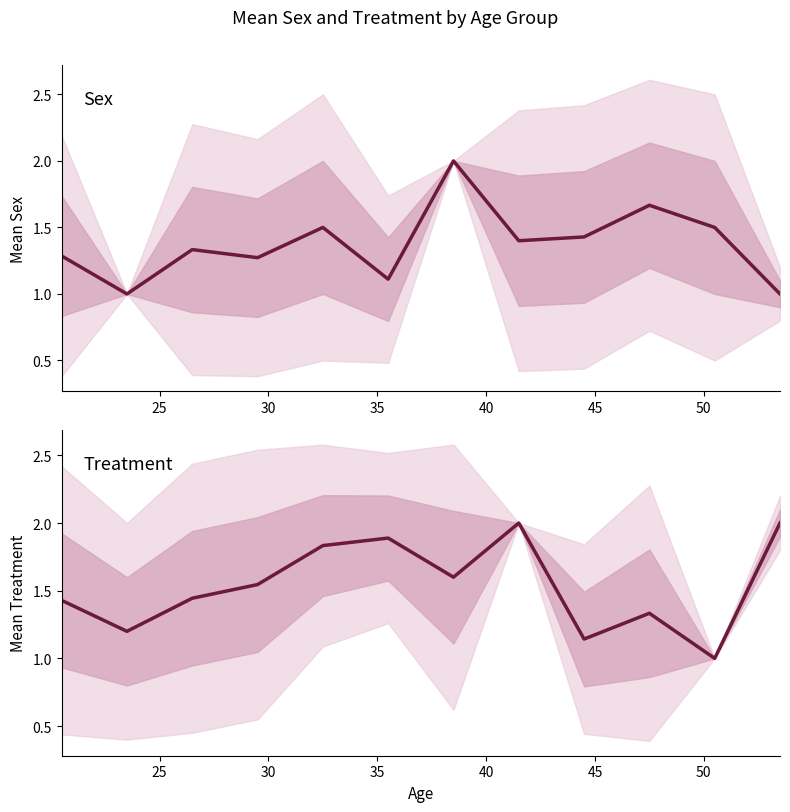

The value of Treatment at 25 is 1.2. True or false?

True